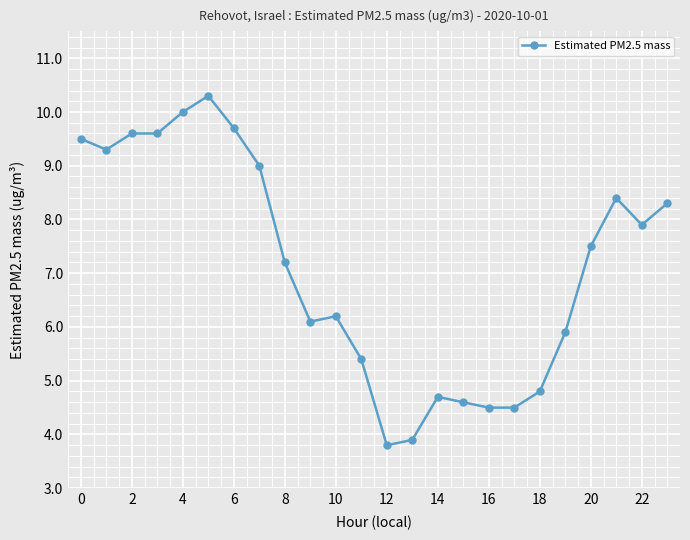

What is the difference between the maximum and minimum values?

6.5